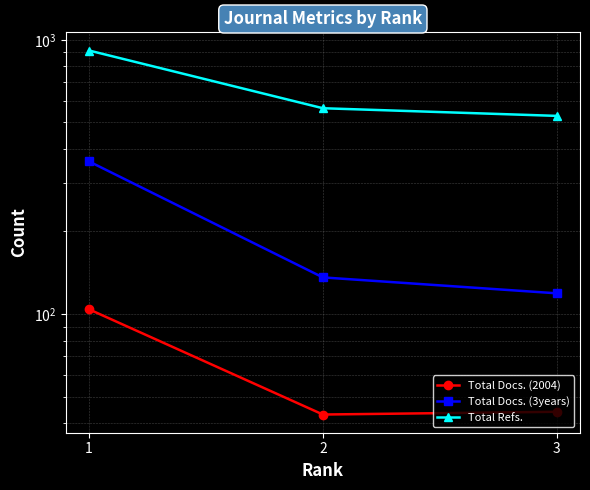

List the series in order of their overall mean, highest first.

Total Refs., Total Docs. (3years), Total Docs. (2004)